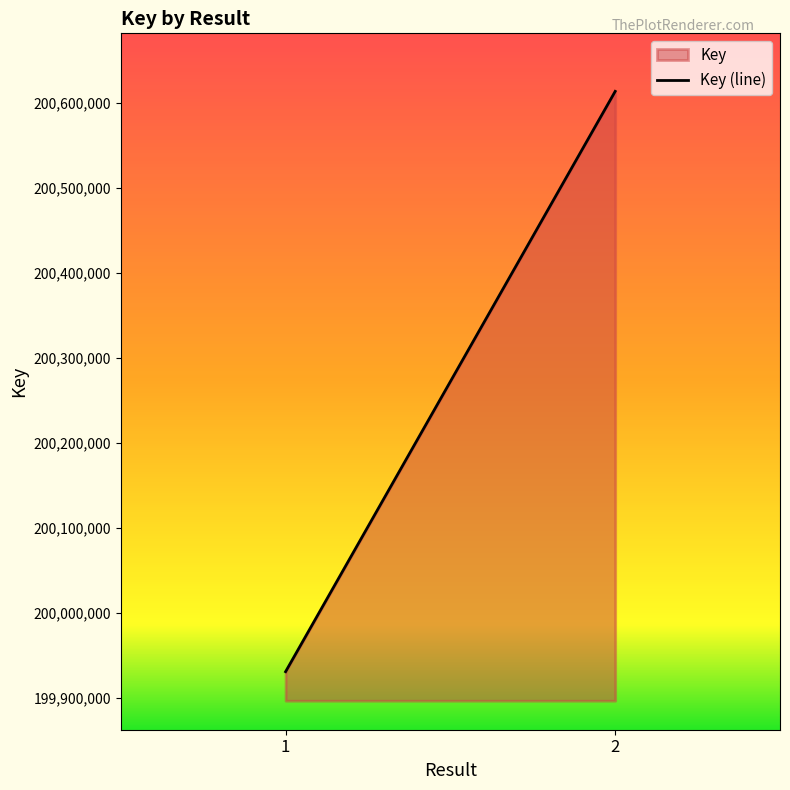

How many series are shown in this chart?

1